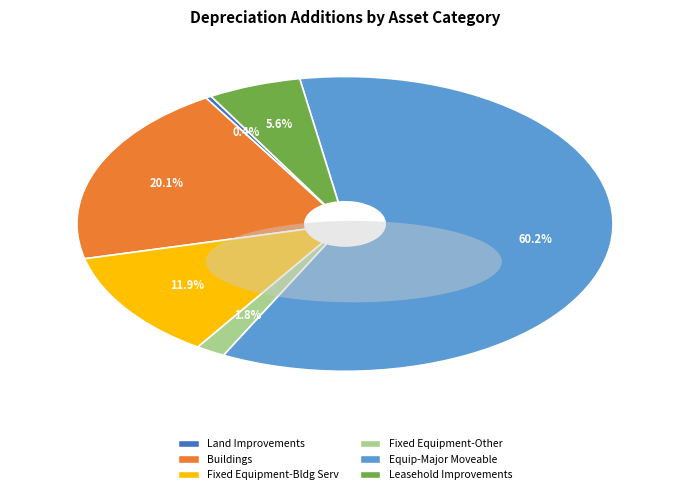

Combined, what portion of the pie is Leasehold Improvements and Equip-Major Moveable?

65.8%